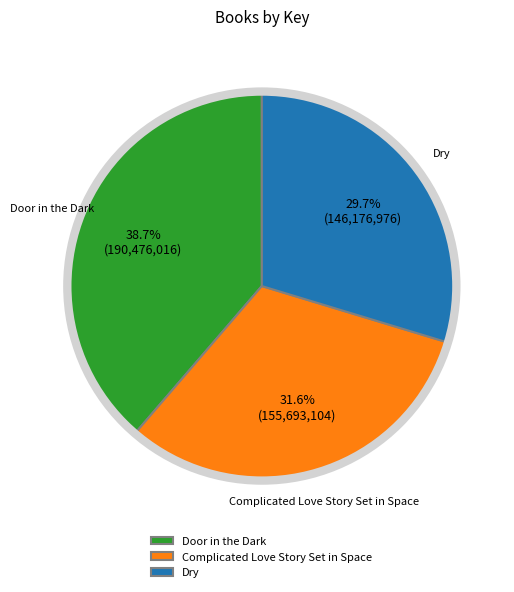

Does Door in the Dark account for over 50% of the chart?

No